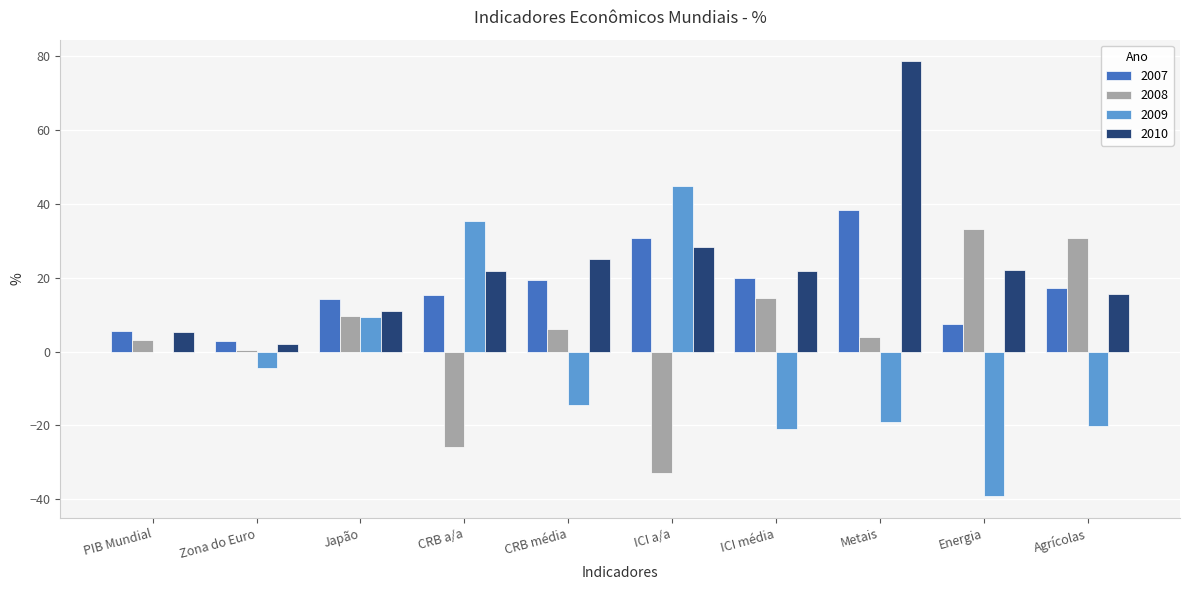

What is the sum of all 2008 values?

43.2